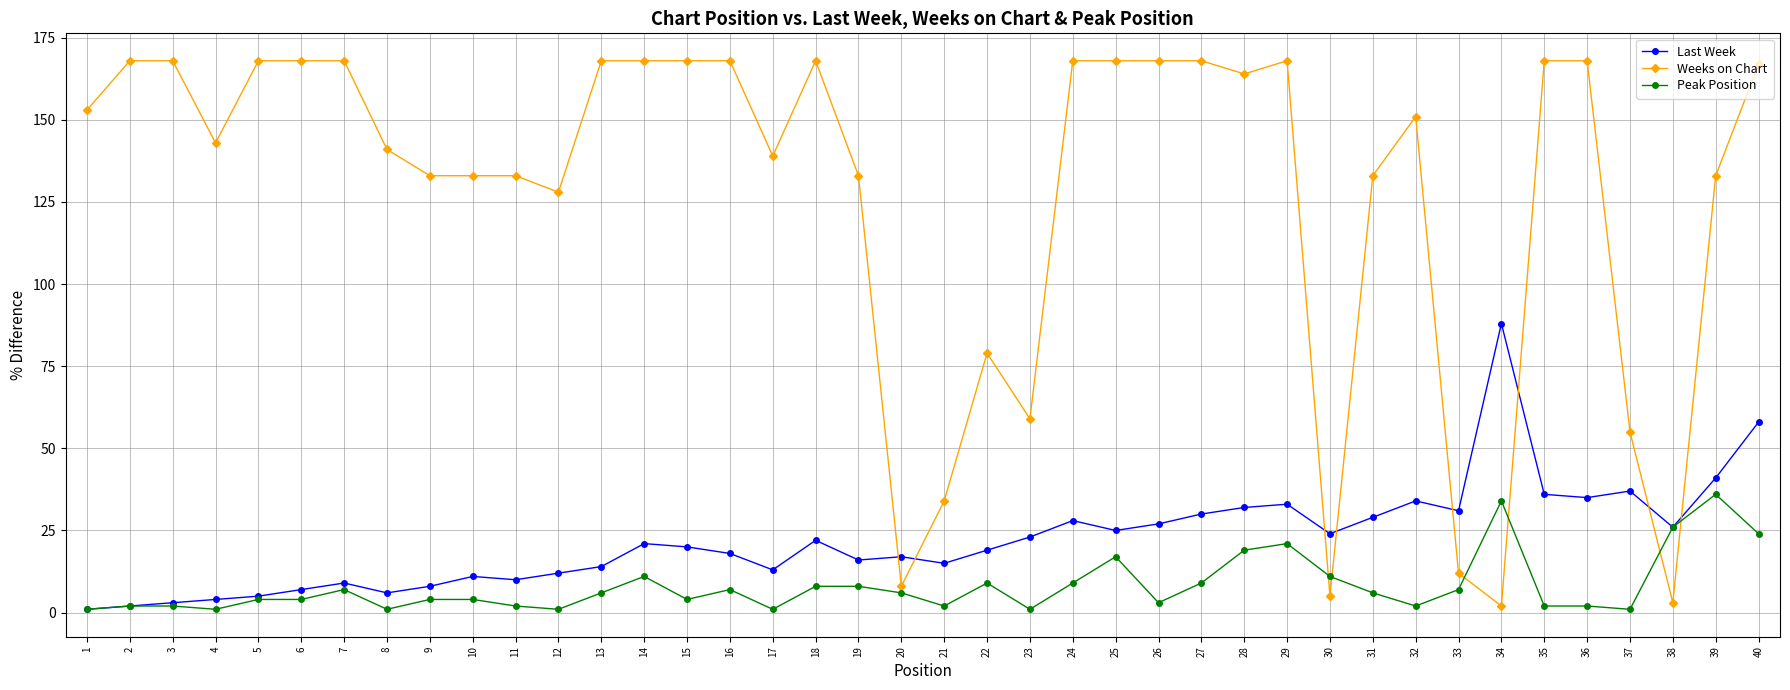

Which series has the largest total across all categories?

Weeks on Chart